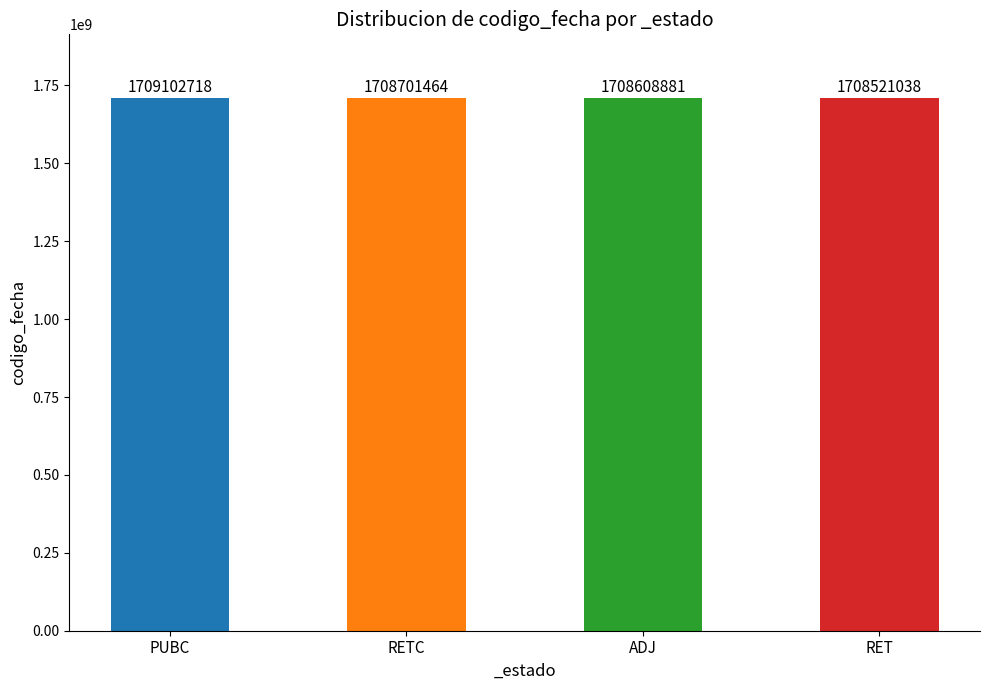

Reading left to right, extract all data points from this chart.

PUBC=1709102718	RETC=1708701464	ADJ=1708608881	RET=1708521038